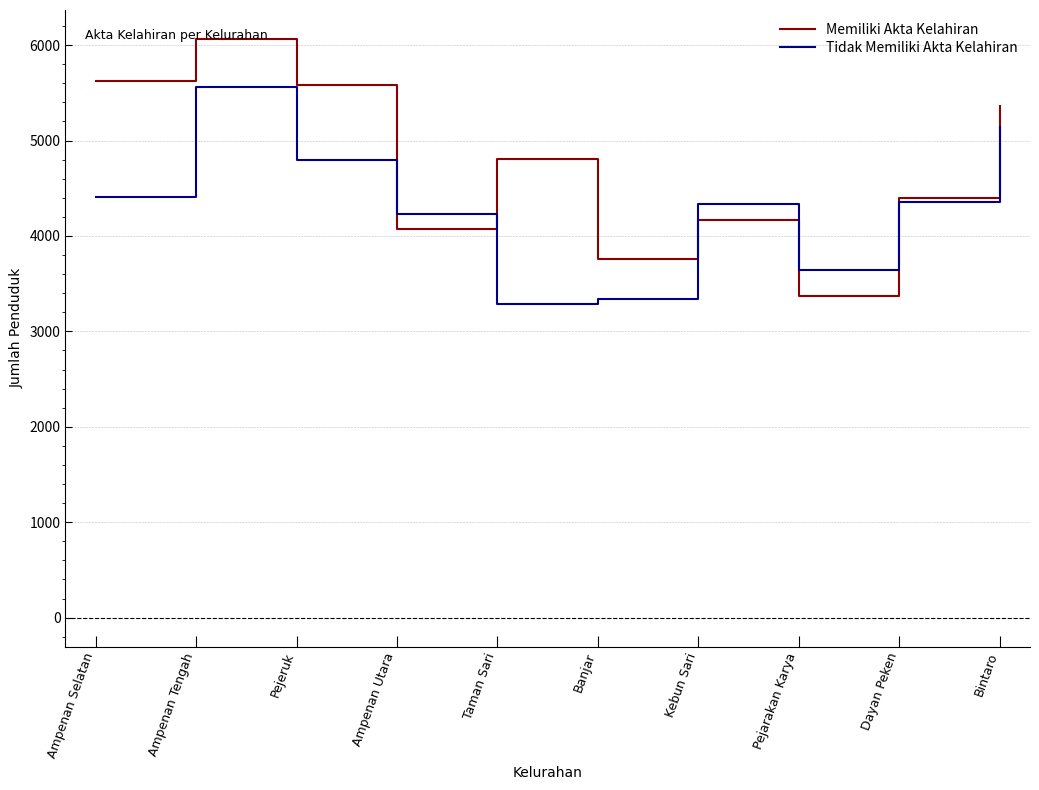

Which series has the widest spread of values?

Memiliki Akta Kelahiran